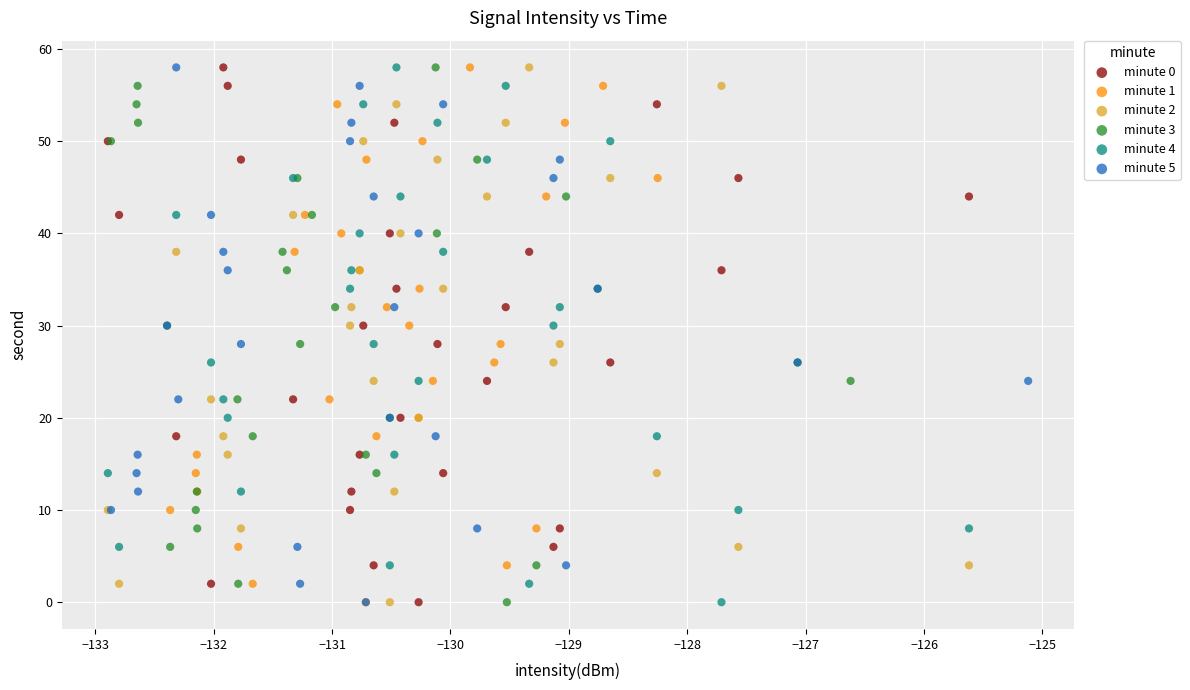

What are all the series names shown in the legend?

minute 0, minute 1, minute 2, minute 3, minute 4, minute 5